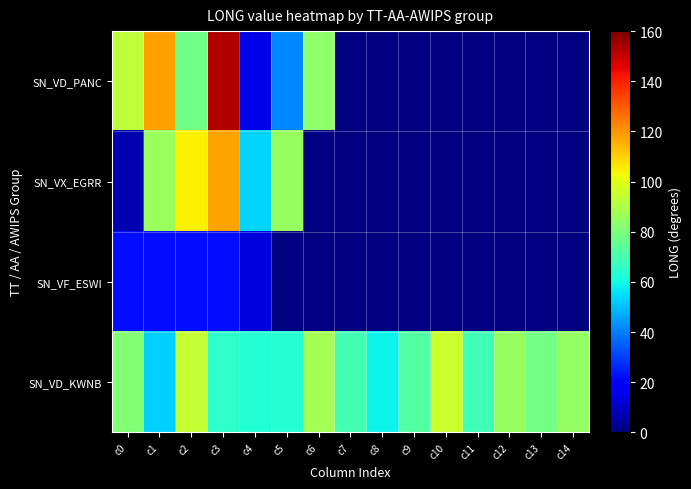

What is the difference between the second highest and minimum values in the SN_VD_KWNB series?

40.9